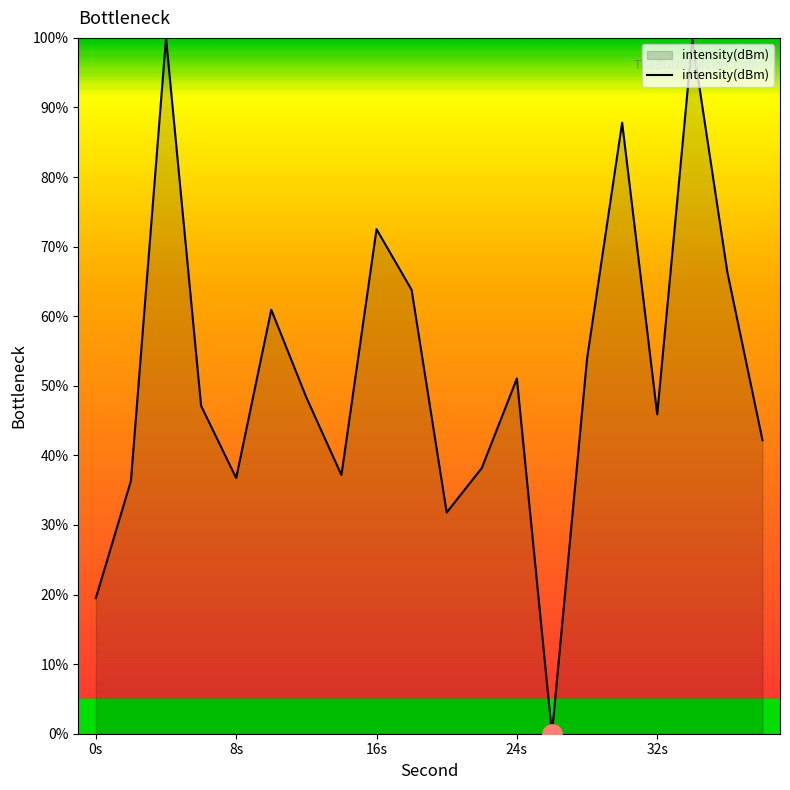

What is the average value?

52.0